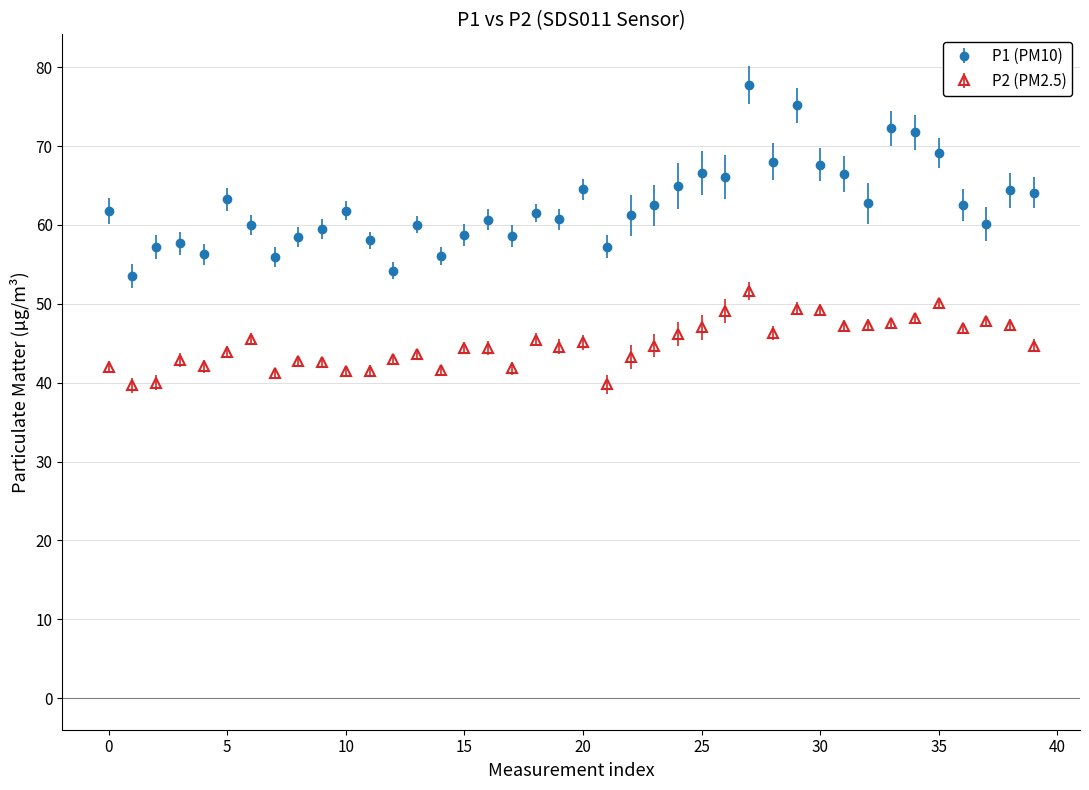

Which series has the largest total across all categories?

P1 (PM10)